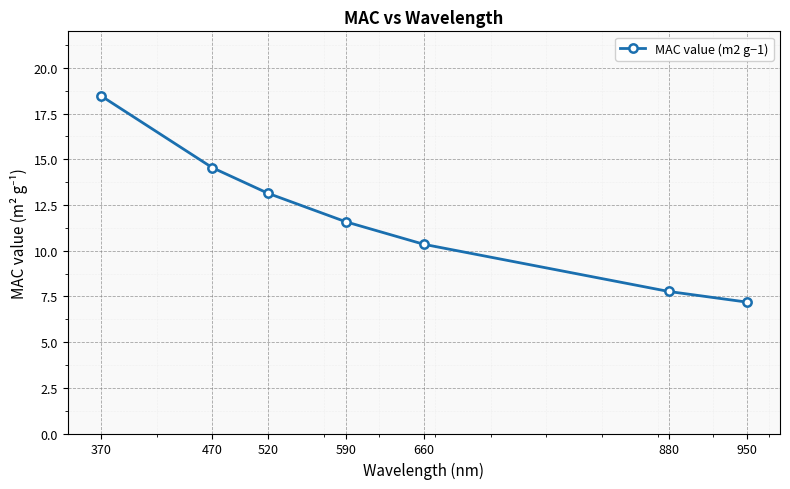

Which has a higher value, 590 or 950?

590